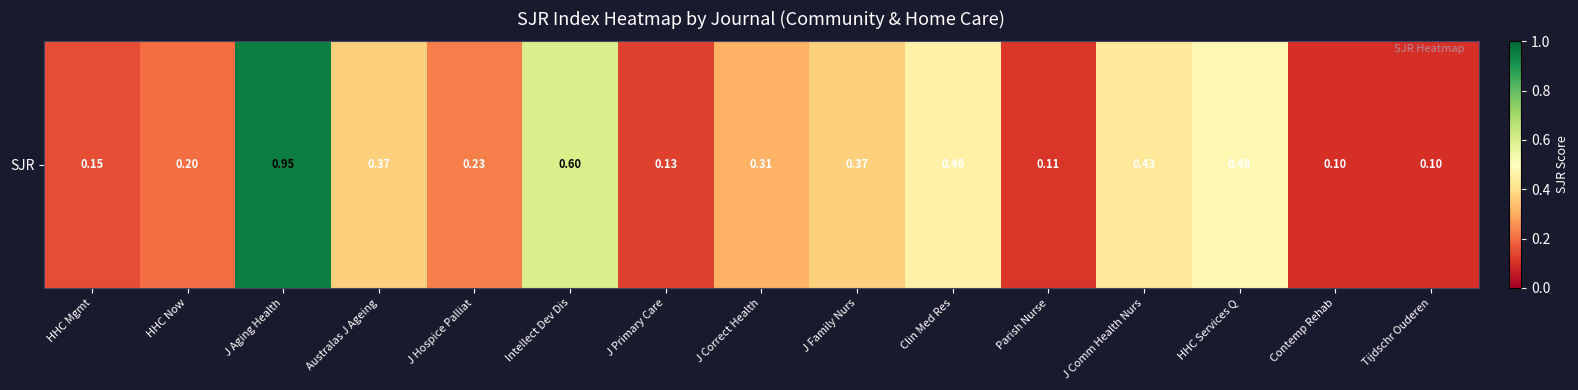

What is the difference between the values at HHC Services Q and Contemp Rehab?

0.4